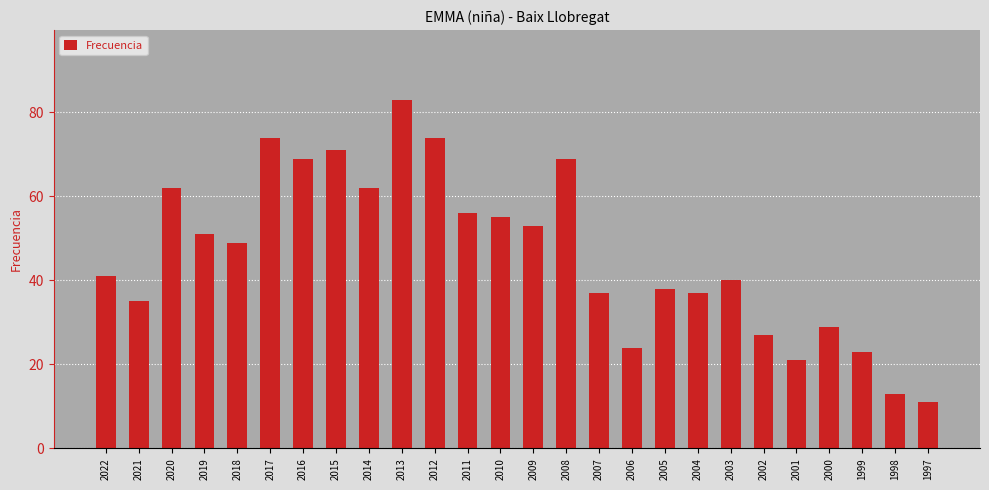

Is it true that the value at 2014 is 62?

True